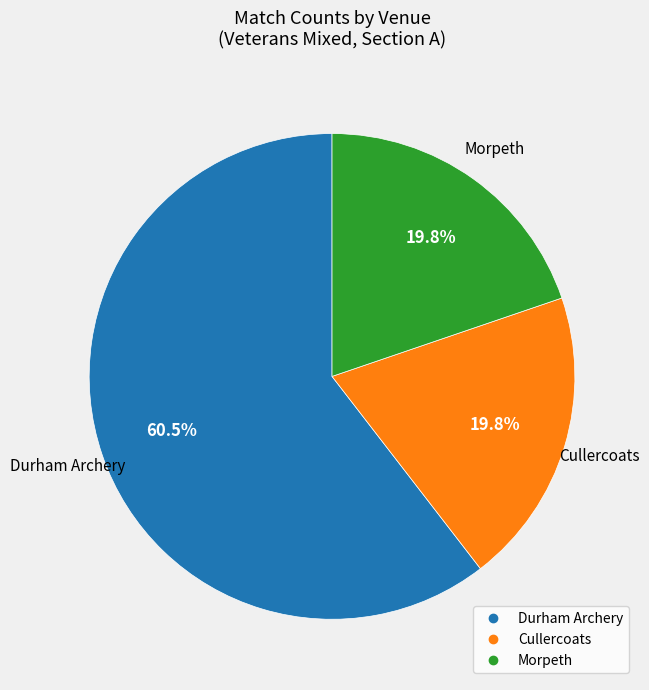

To the nearest percent, what is the average slice percentage?

33%